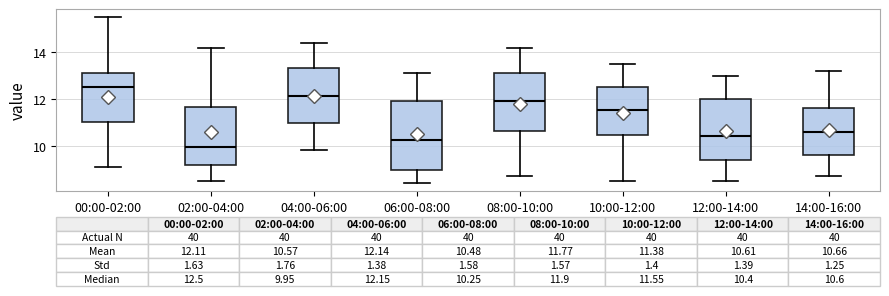

Which box's median line is the lowest?

02:00-04:00